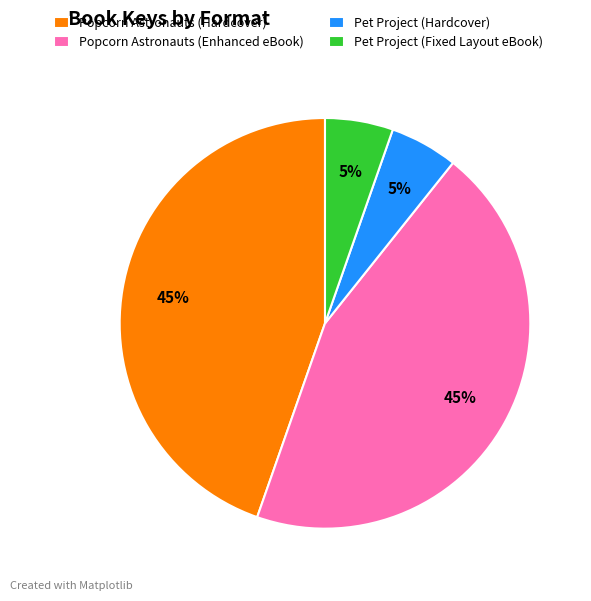

How many segments does this pie chart have?

4